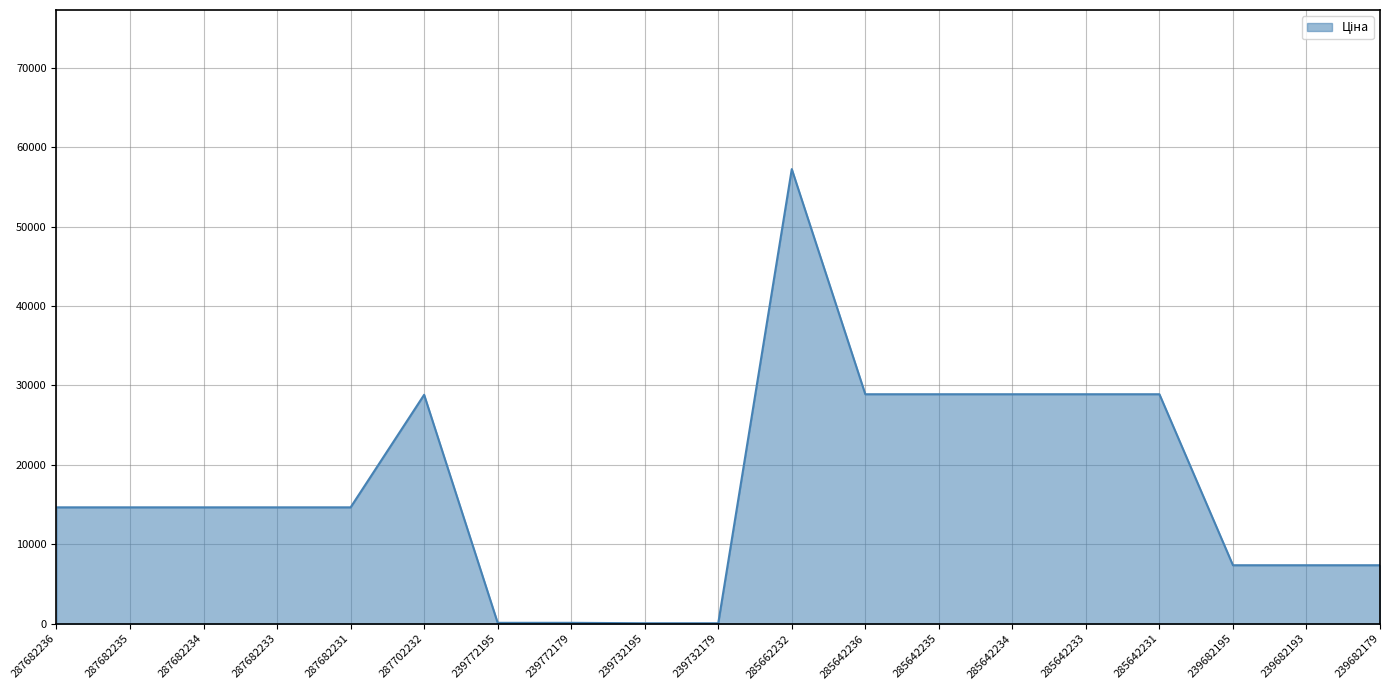

The chart shows a value of 57235.5 at 285662232. True or false?

True